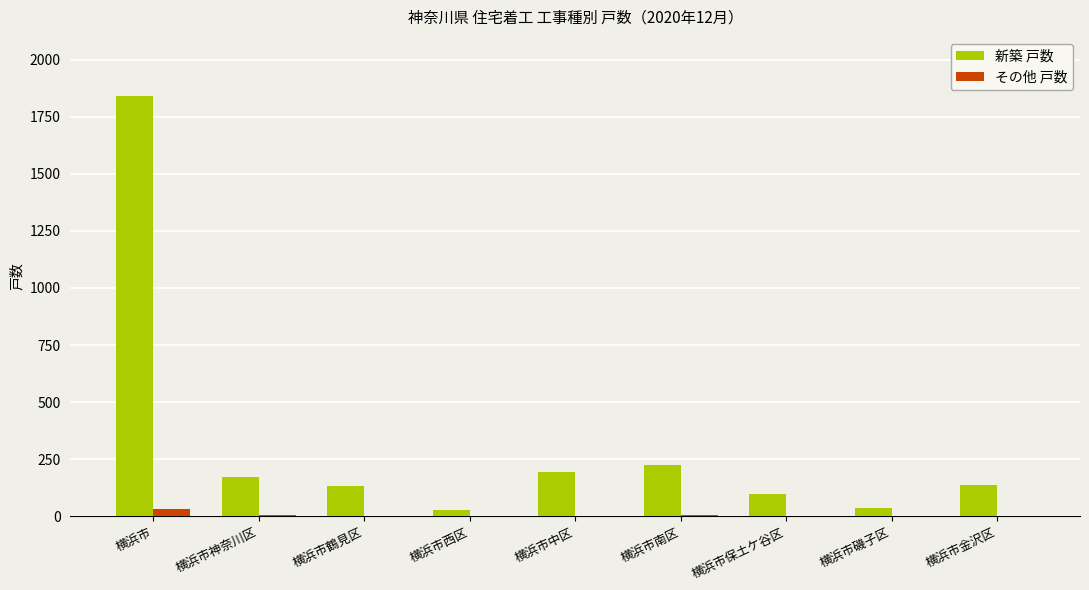

Is the value of 新築 戸数 at 横浜市金沢区 greater than the value of その他 戸数 at 横浜市磯子区?

Yes